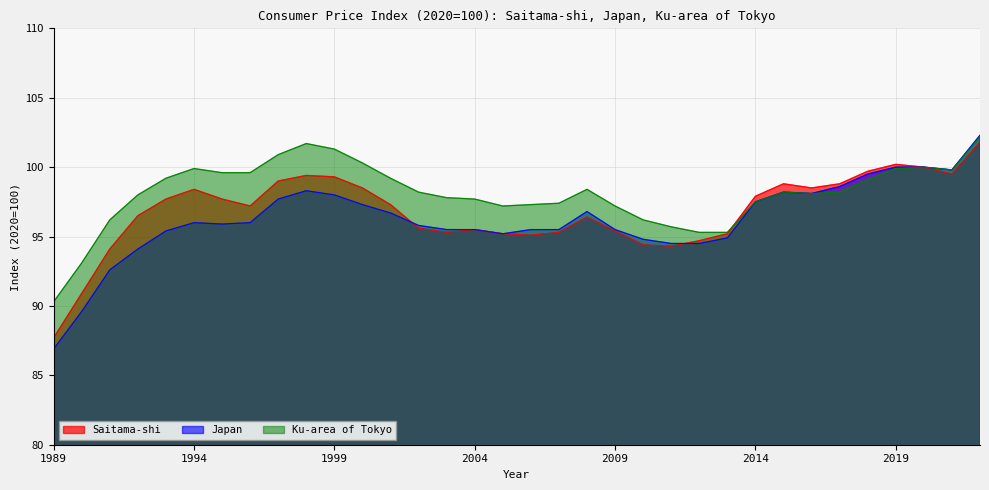

Rank the categories by Japan value from lowest to highest.

1989, 1990, 1991, 1992, 2011, 2012, 2010, 2013, 2005, 1993, 2003, 2004, 2006, 2007, 2009, 2002, 1995, 1994, 1996, 2001, 2008, 2000, 2014, 1997, 1999, 2016, 2015, 1998, 2017, 2018, 2021, 2019, 2020, 2022